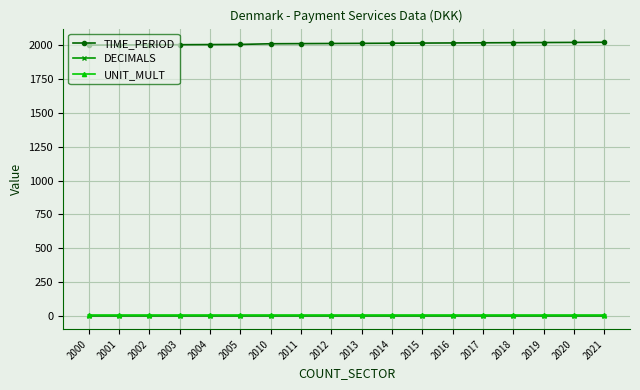

What is the difference between the TIME_PERIOD values at 2016 and 2015?

1